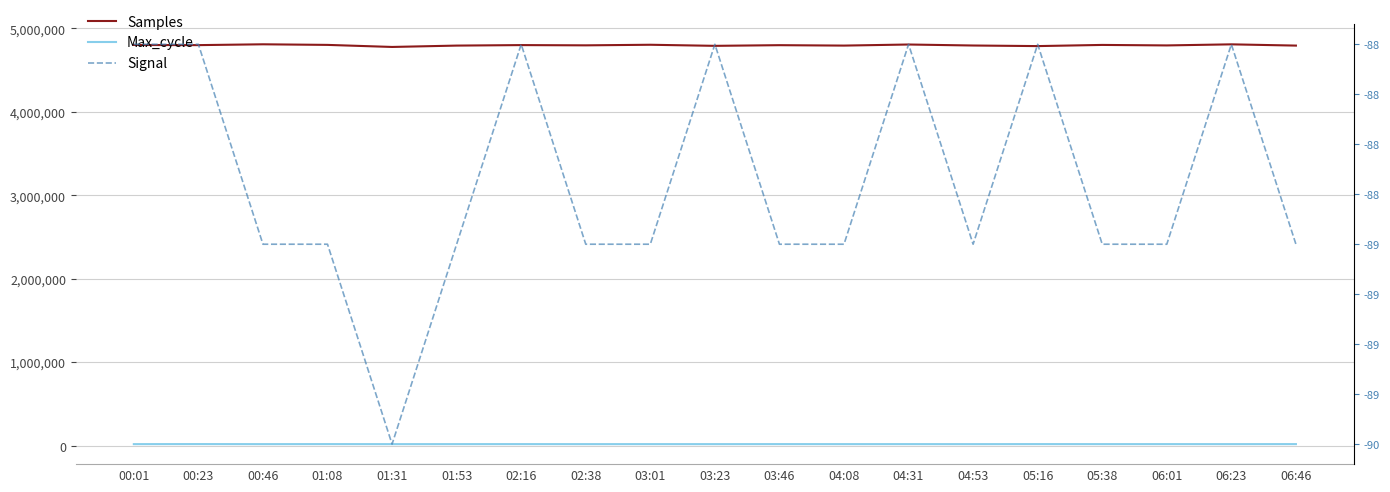

What is the difference between the Signal values at 01:31 and 06:01?

1